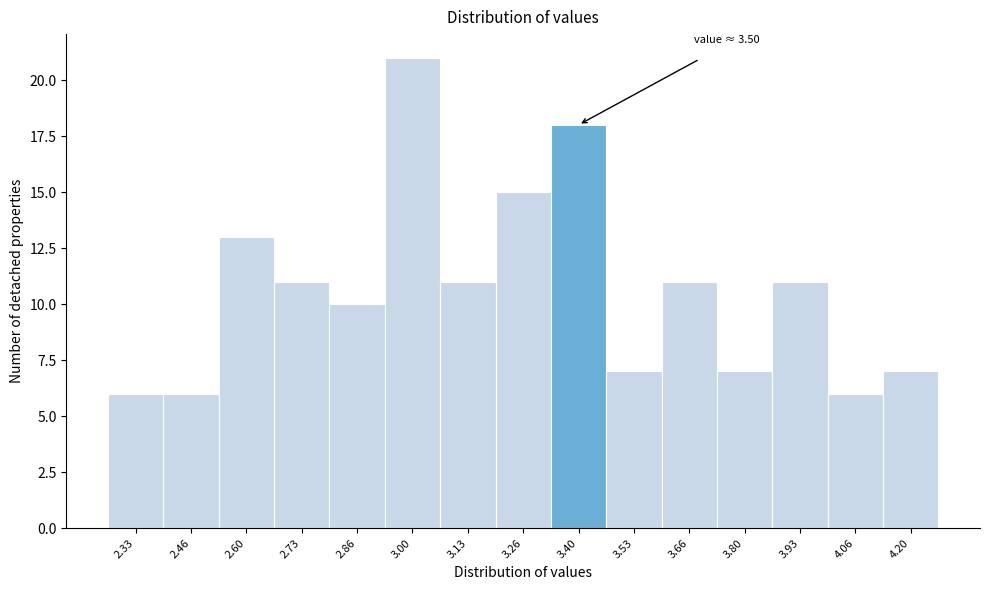

Reading left to right, what are all the values shown in this chart?

6	6	13	11	10	21	11	15	18	7	11	7	11	6	7